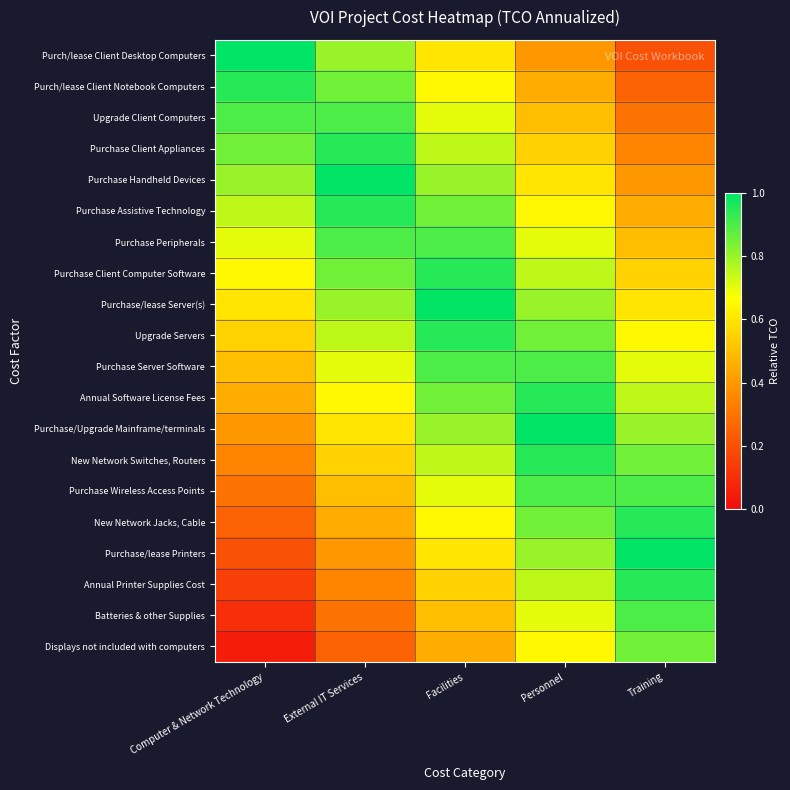

Which label corresponds to the largest value in the chart?

Computer & Network Technology